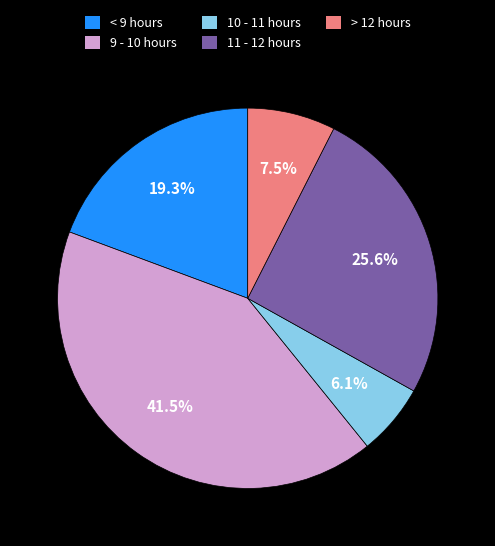

Is there a majority slice in this chart?

No